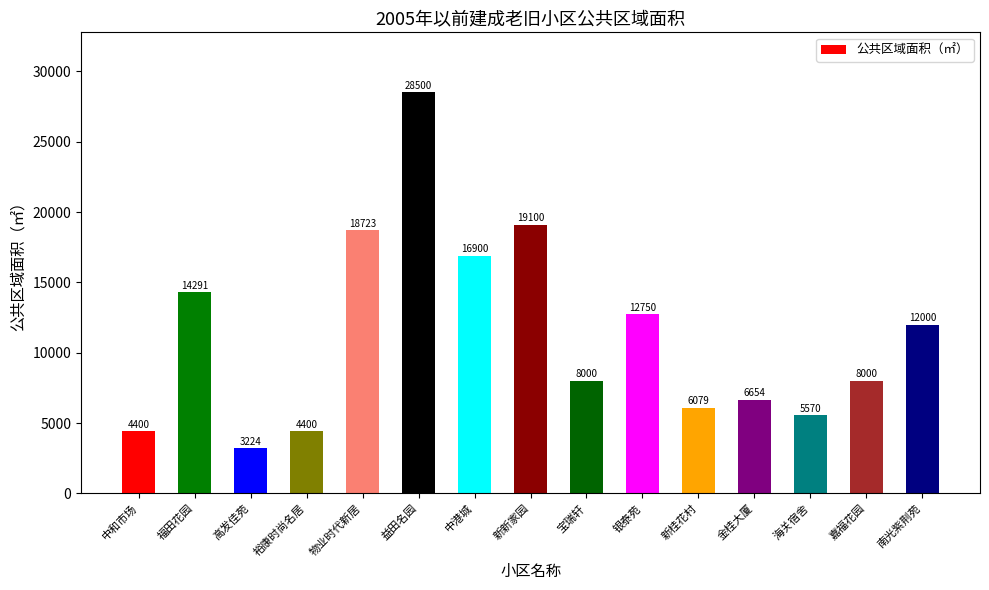

What is the label of the 10th bar from the right?

益田名园